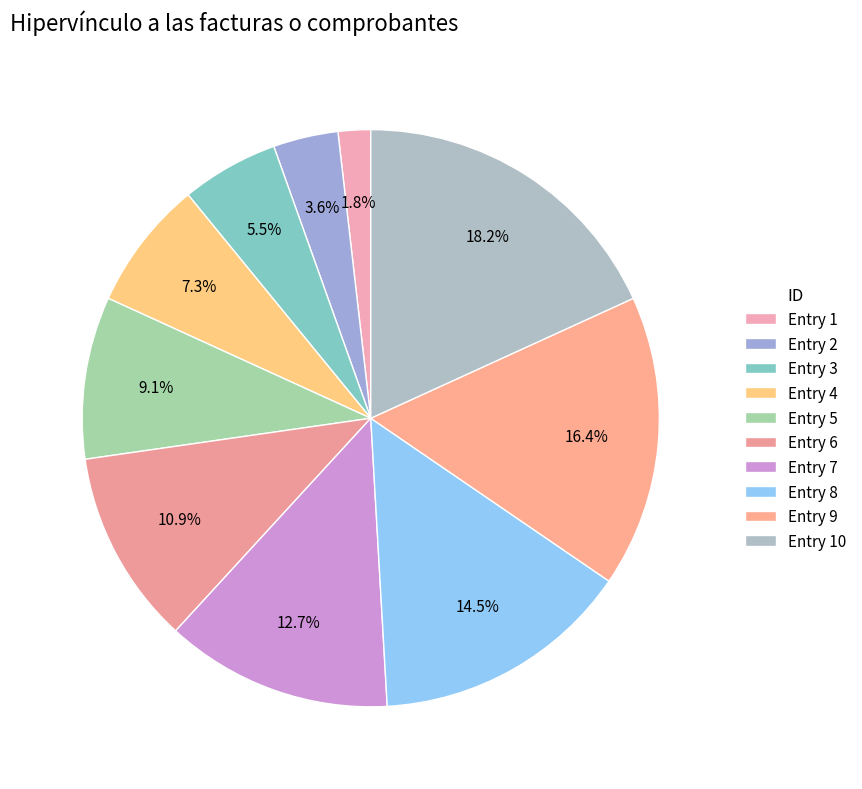

How many segments does this pie chart have?

10